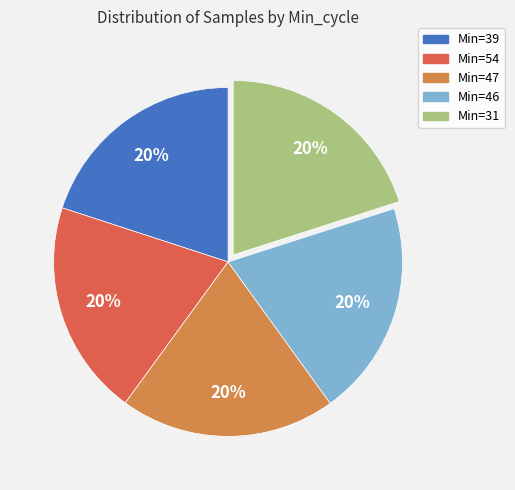

To the nearest percent, what is the average slice percentage?

20%